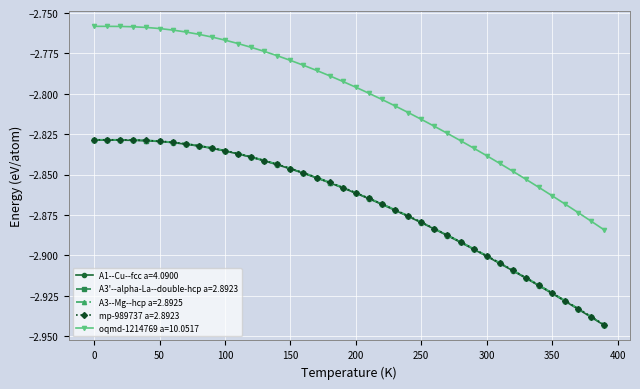

True or false: A3--Mg--hcp a=2.8925 and oqmd-1214769 a=10.0517 intersect in this chart.

False